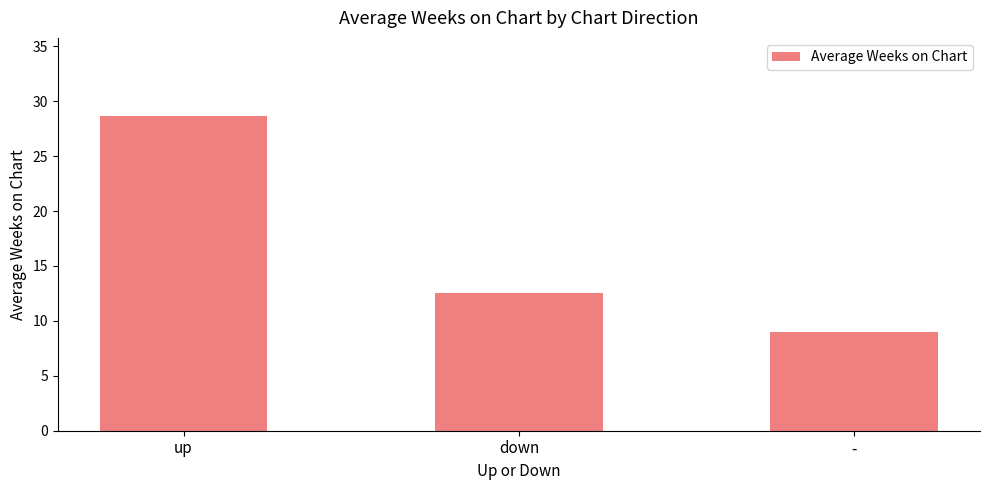

How many data points are less than 12?

1